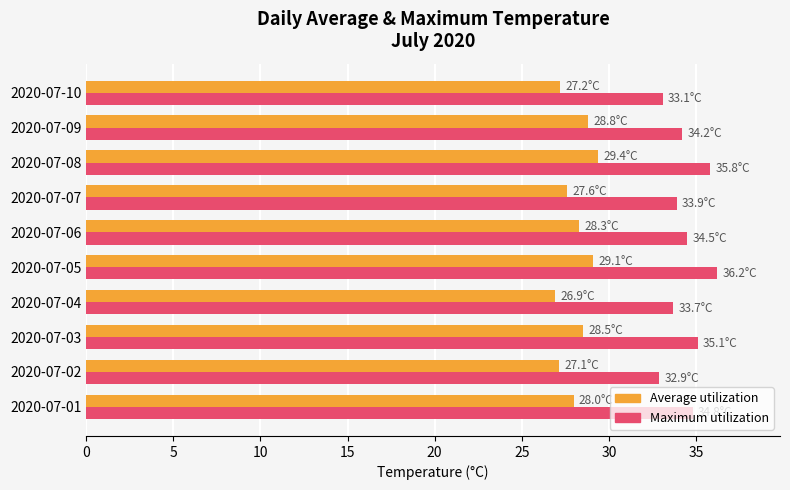

What is the spread (max minus min) of values at 2020-07-10?

5.9